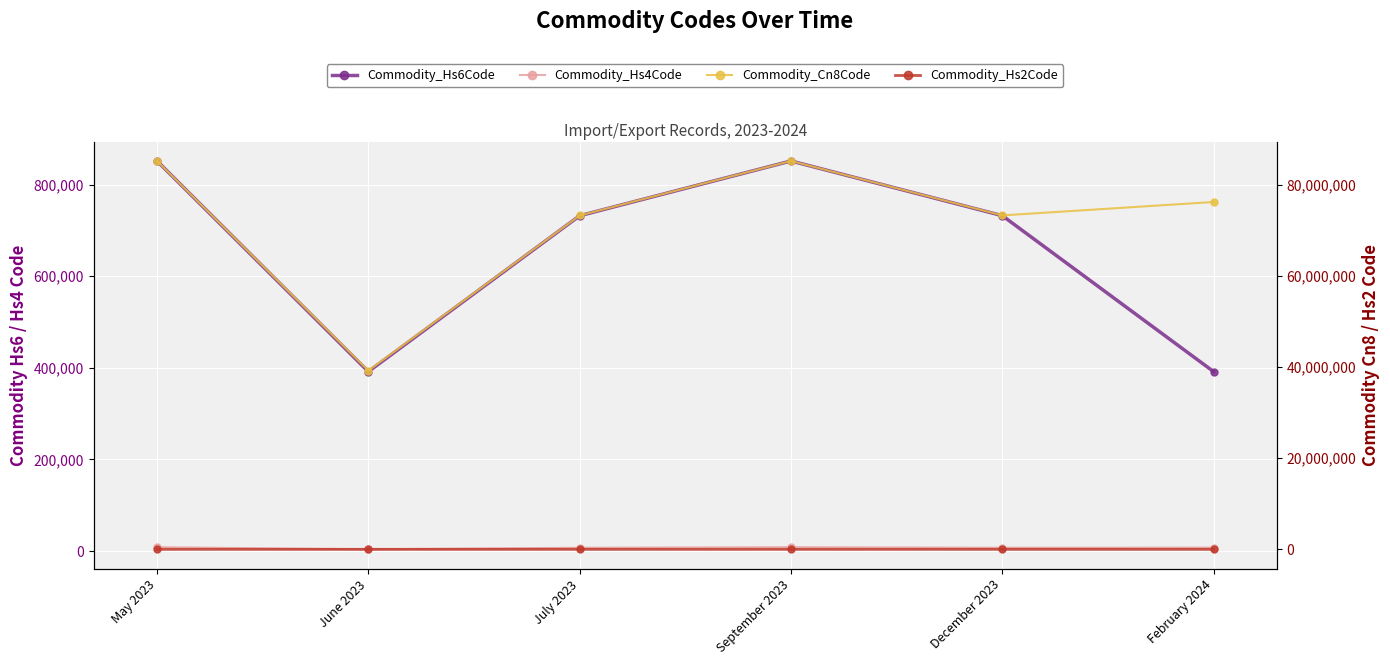

Reading left to right, list all the values displayed in this chart.

Commodity_Hs6Code: May 2023=851660	June 2023=391890	July 2023=732119	September 2023=851660	December 2023=732290	February 2024=391890
Commodity_Hs4Code: May 2023=8516	June 2023=3918	July 2023=7321	September 2023=8516	December 2023=7322	February 2024=7616
Commodity_Cn8Code: May 2023=85166090	June 2023=39189000	July 2023=73211900	September 2023=85166090	December 2023=73229000	February 2024=76169990
Commodity_Hs2Code: May 2023=85	June 2023=39	July 2023=73	September 2023=85	December 2023=73	February 2024=76